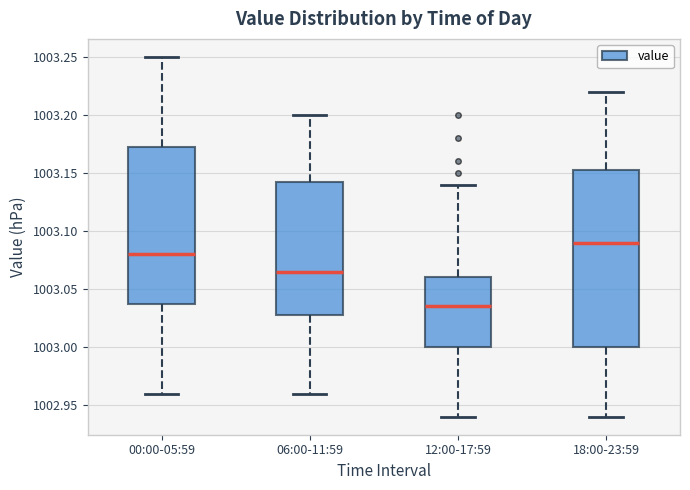

Comparing the boxes themselves (not the whiskers), which one is the tallest?

18:00-23:59